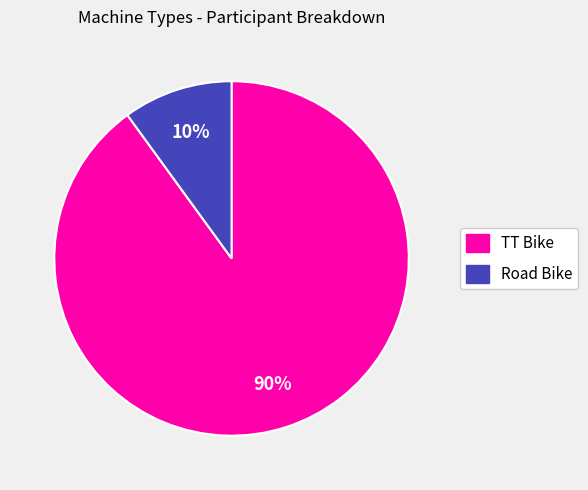

Approximately how many times larger is the value at Road Bike compared to TT Bike?

0.1